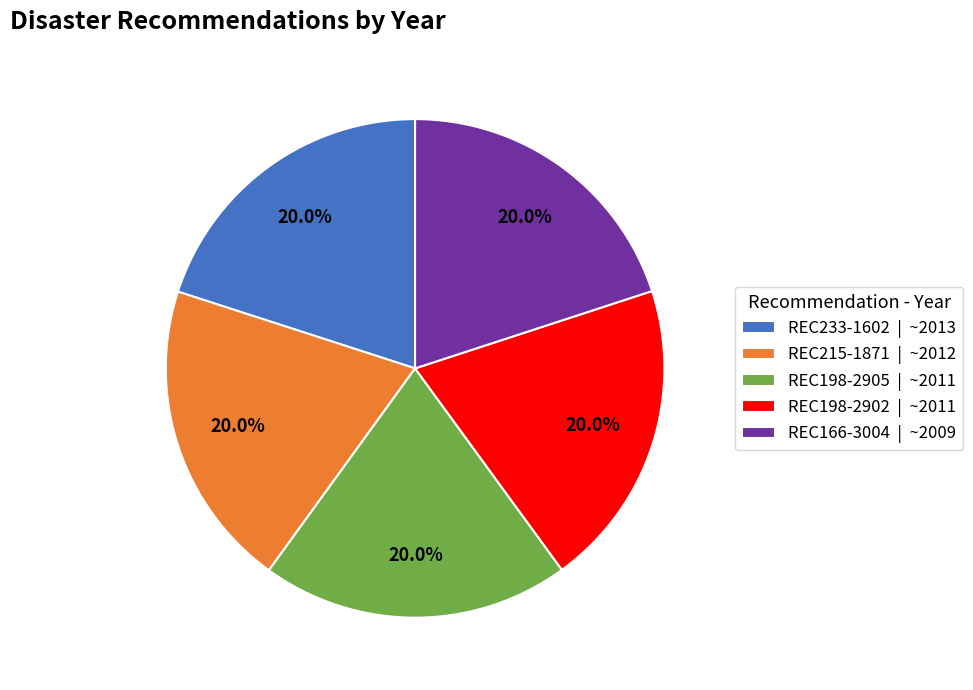

The REC166-3004 slice represents 20% of the pie. True or false?

True